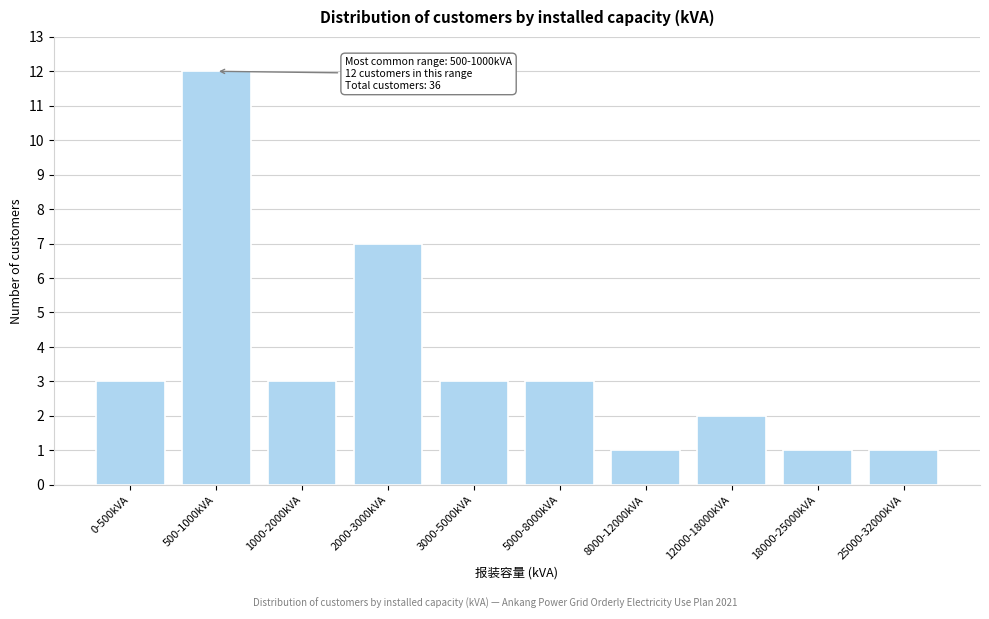

Reading left to right, extract all data points from this chart.

3	12	3	7	3	3	1	2	1	1